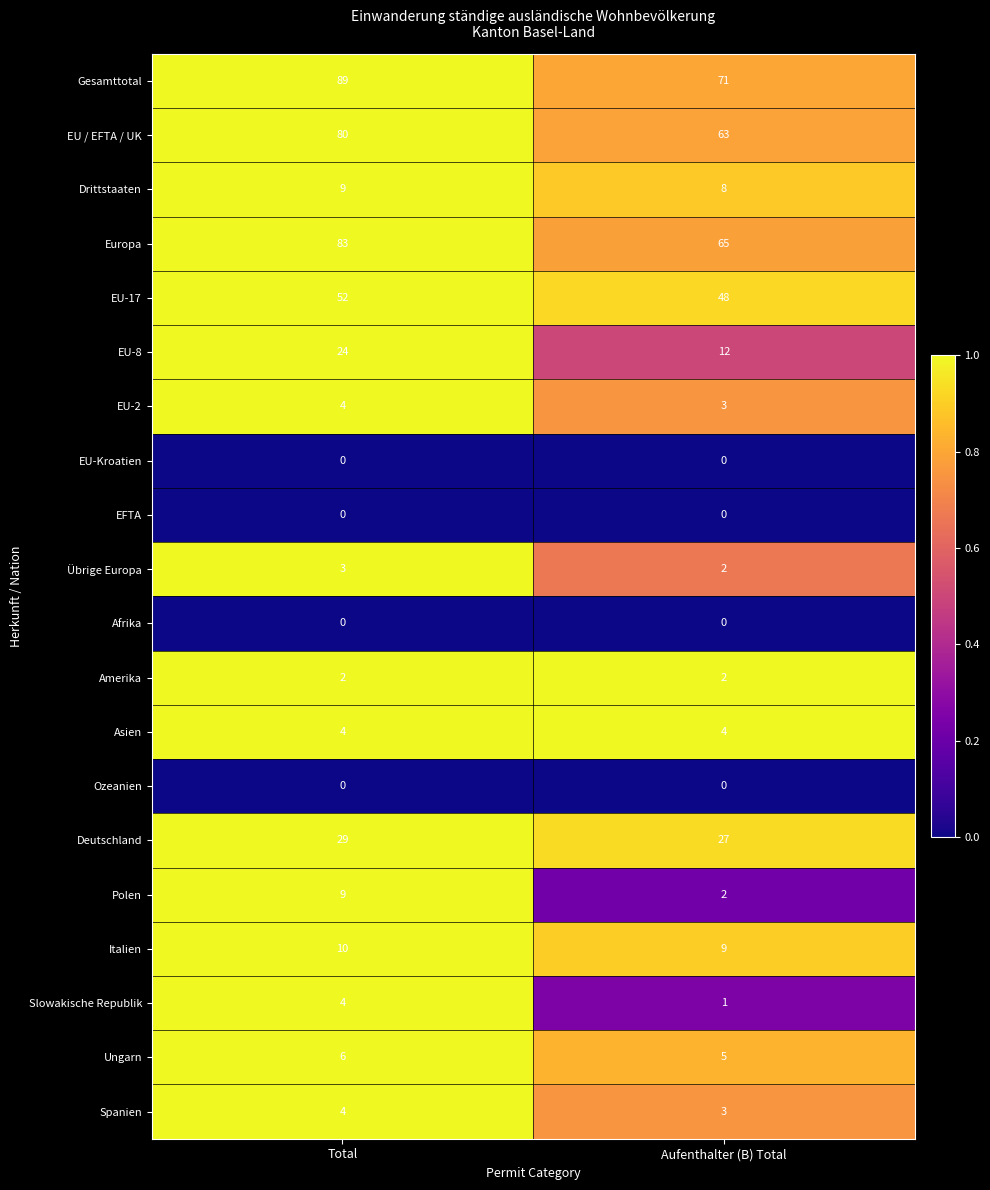

What is the difference between the highest and lowest values at Aufenthalter (B) Total?

71